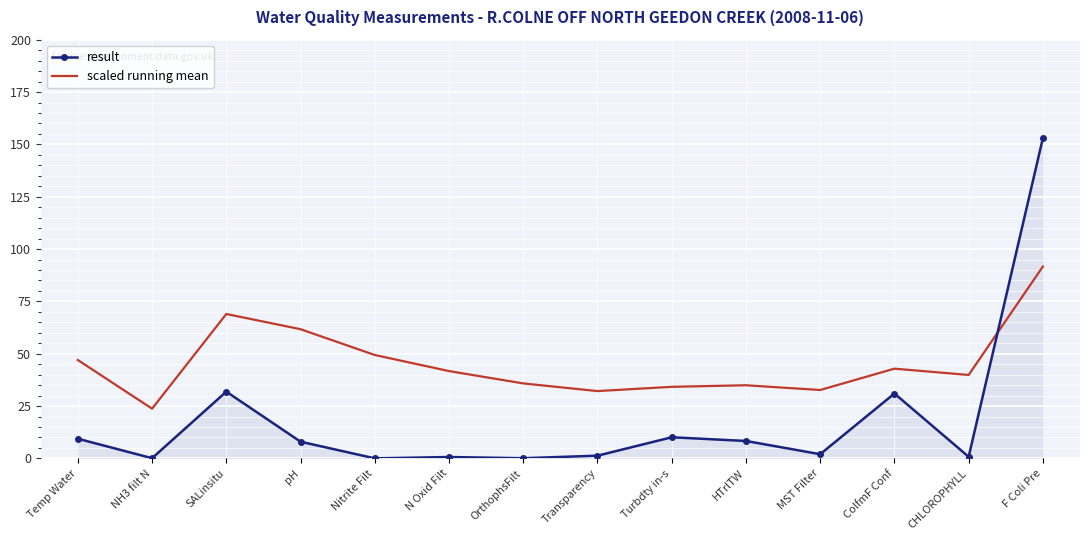

True or false: scaled running mean has a value of 102.7 at pH.

False